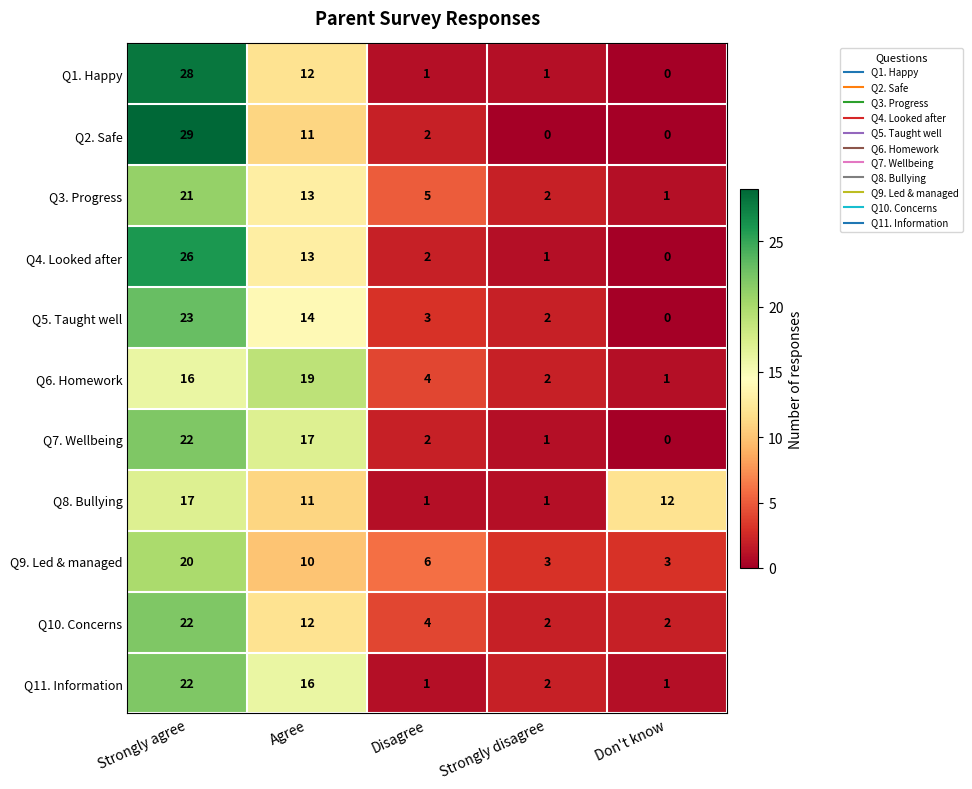

At which label does Q6. Homework first exceed 4?

Strongly agree